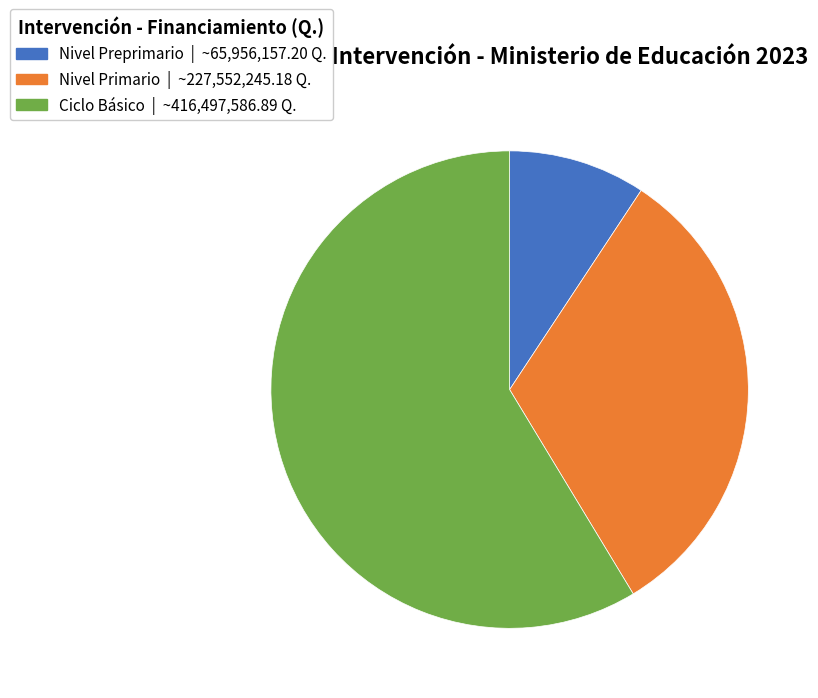

Does any single category account for the majority?

Yes